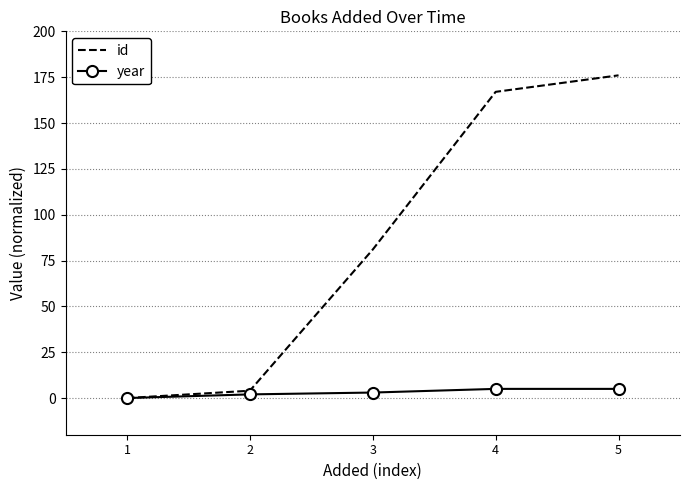

Rank the series at 5 from highest to lowest value.

id, year